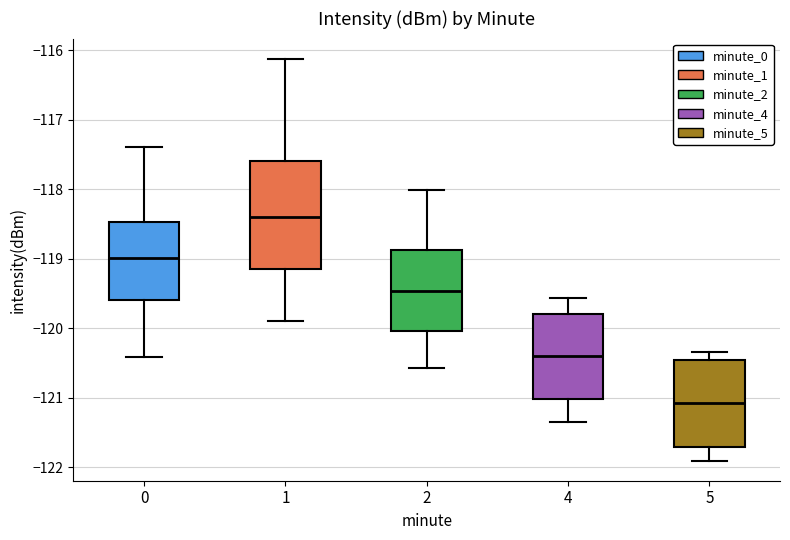

Comparing the boxes themselves (not the whiskers), which one is the tallest?

1